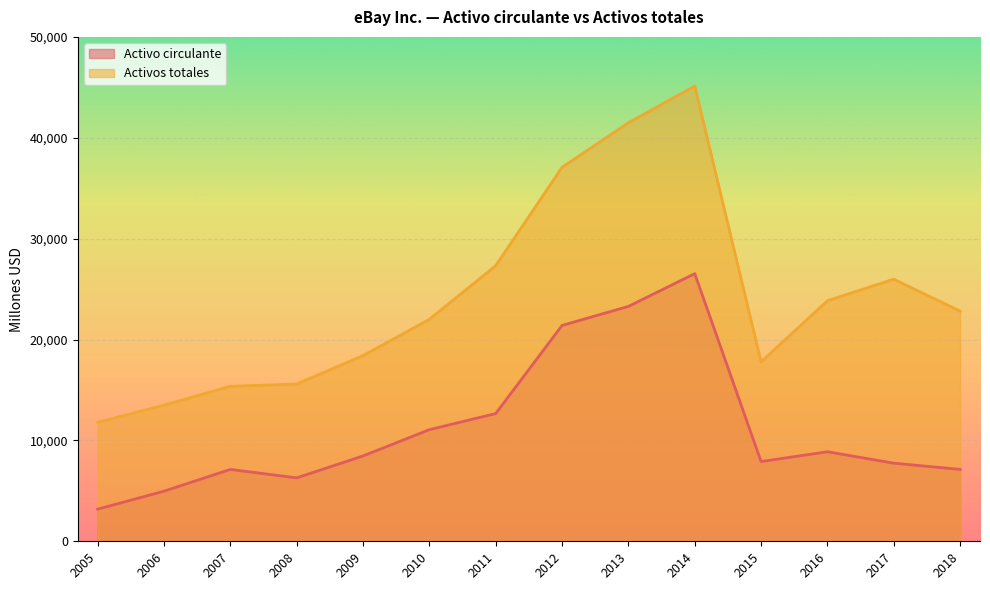

How many interior local valleys does the Activo circulante series have?

2